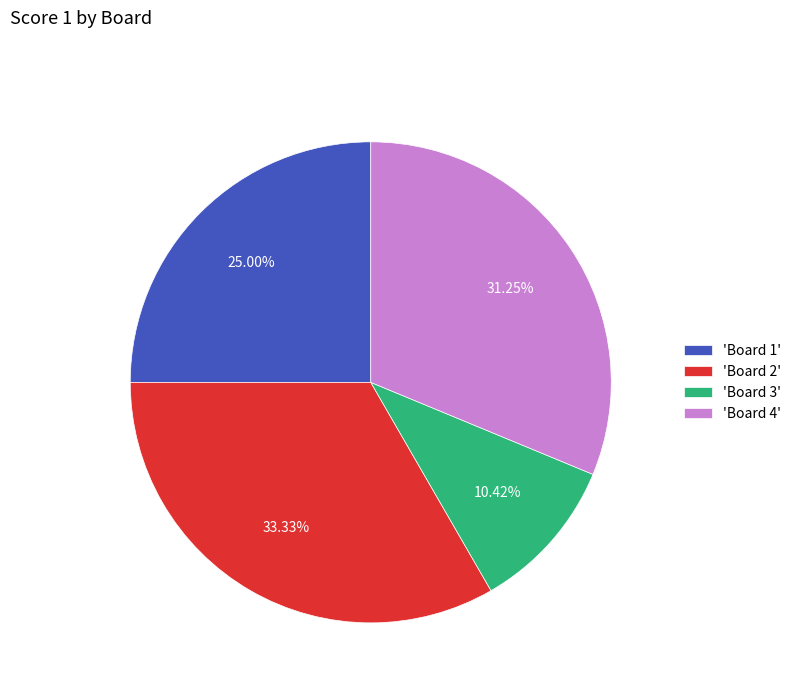

Between 'Board 4' and 'Board 3', which is larger?

'Board 4'